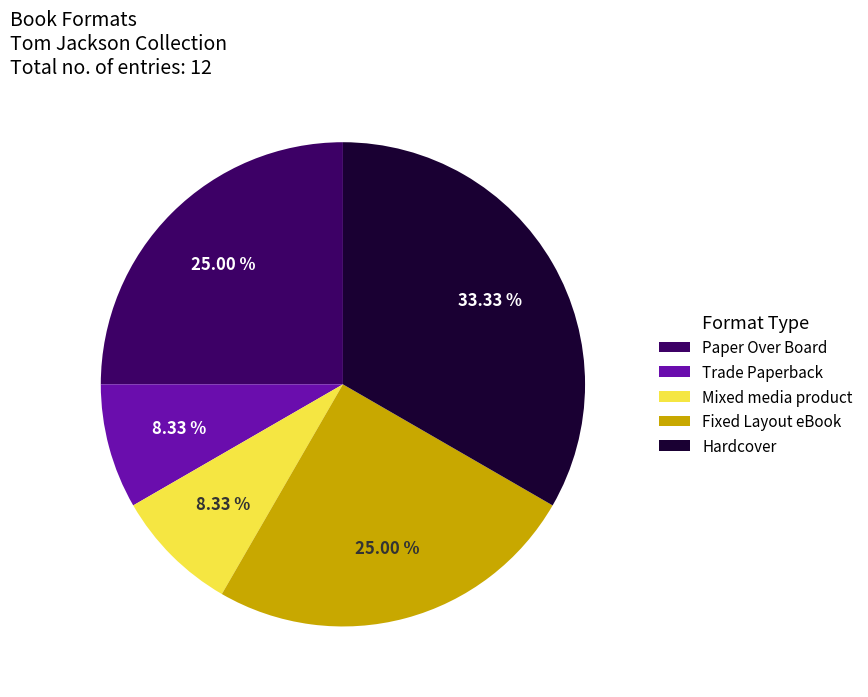

Is the sum of Mixed media product and Fixed Layout eBook greater than half?

No